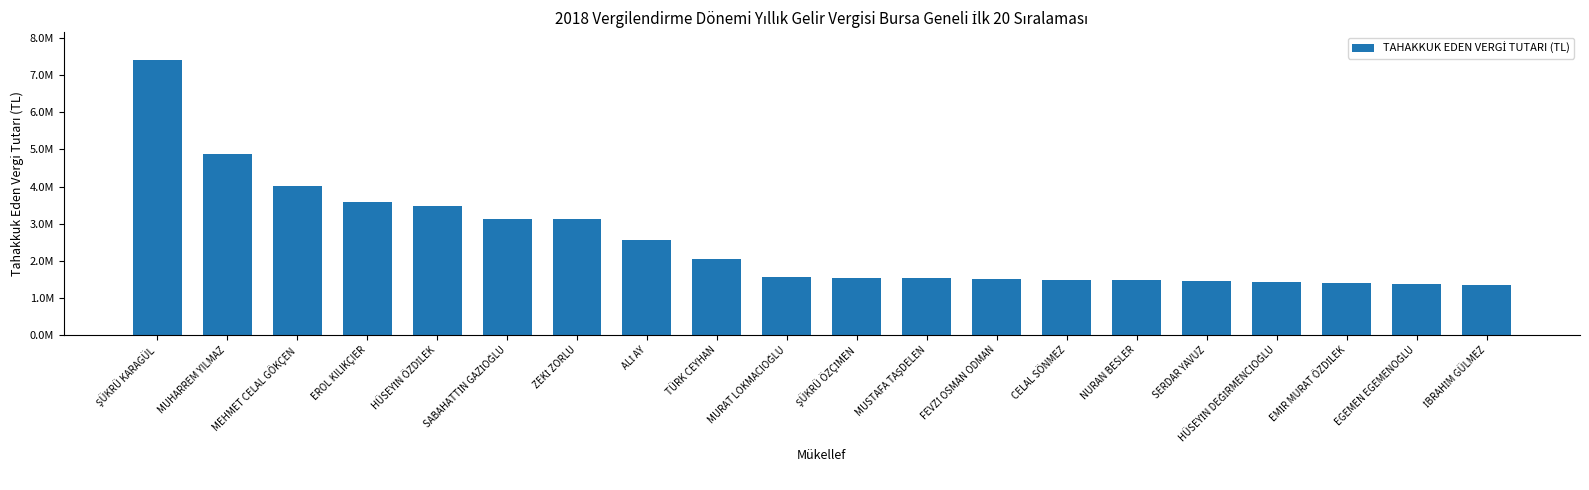

Which label corresponds to the largest value in the chart?

ŞÜKRÜ KARAGÜL